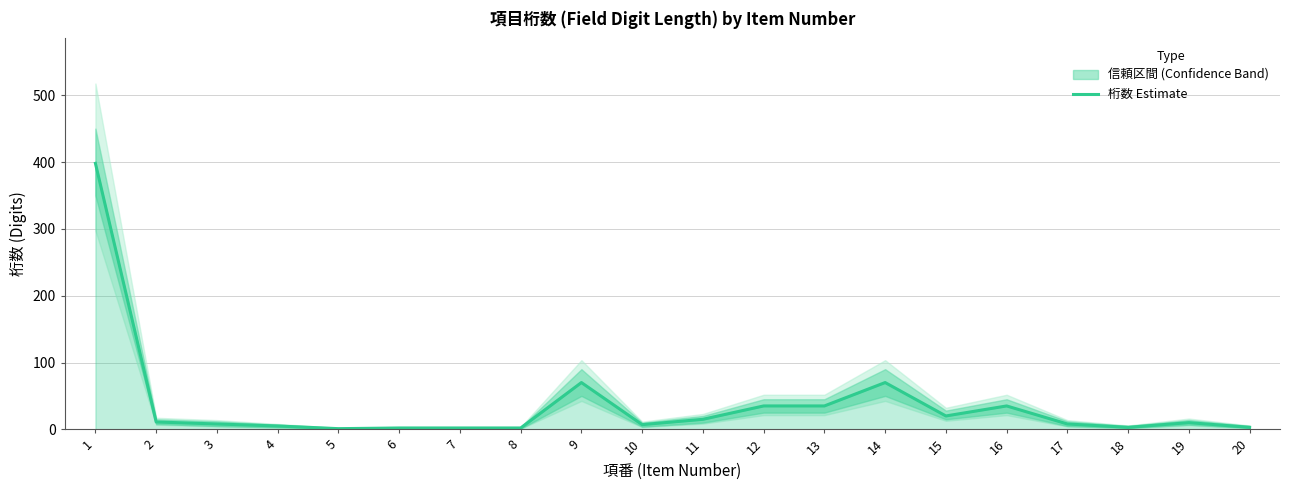

Count the number of data series in this chart.

1